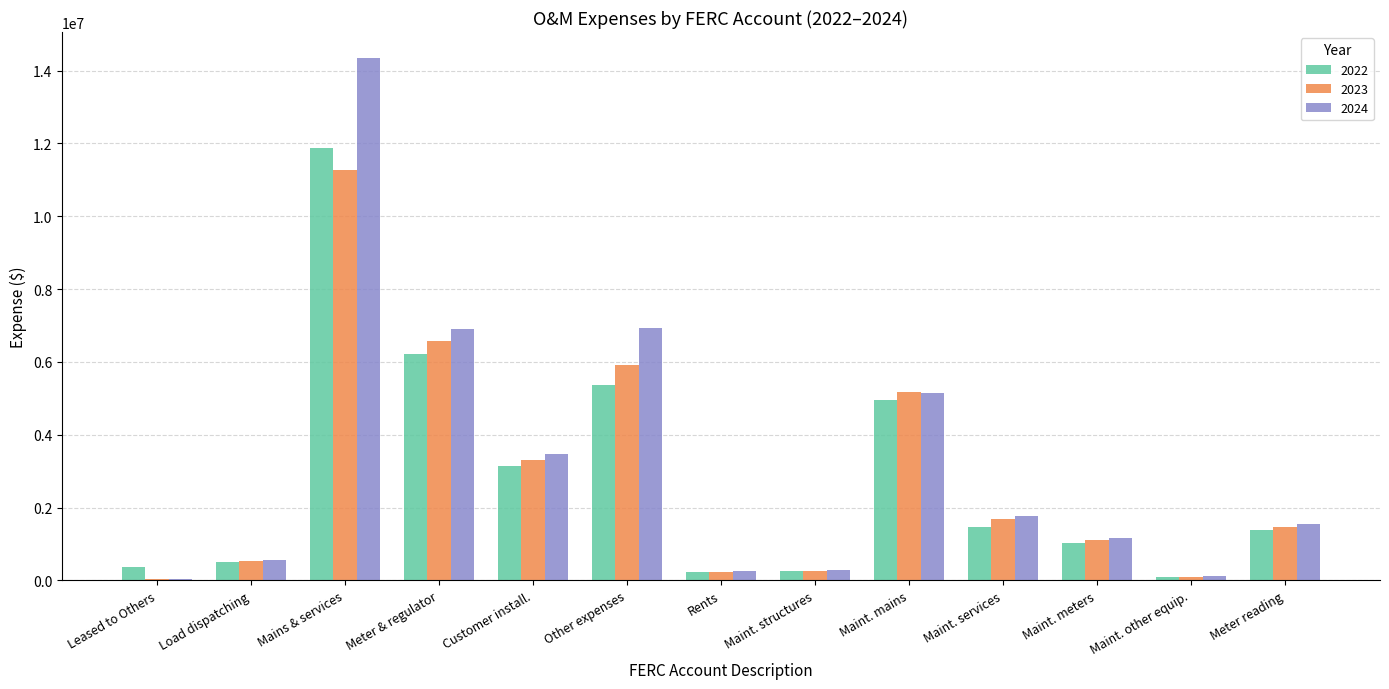

Which series has the widest spread of values?

2024